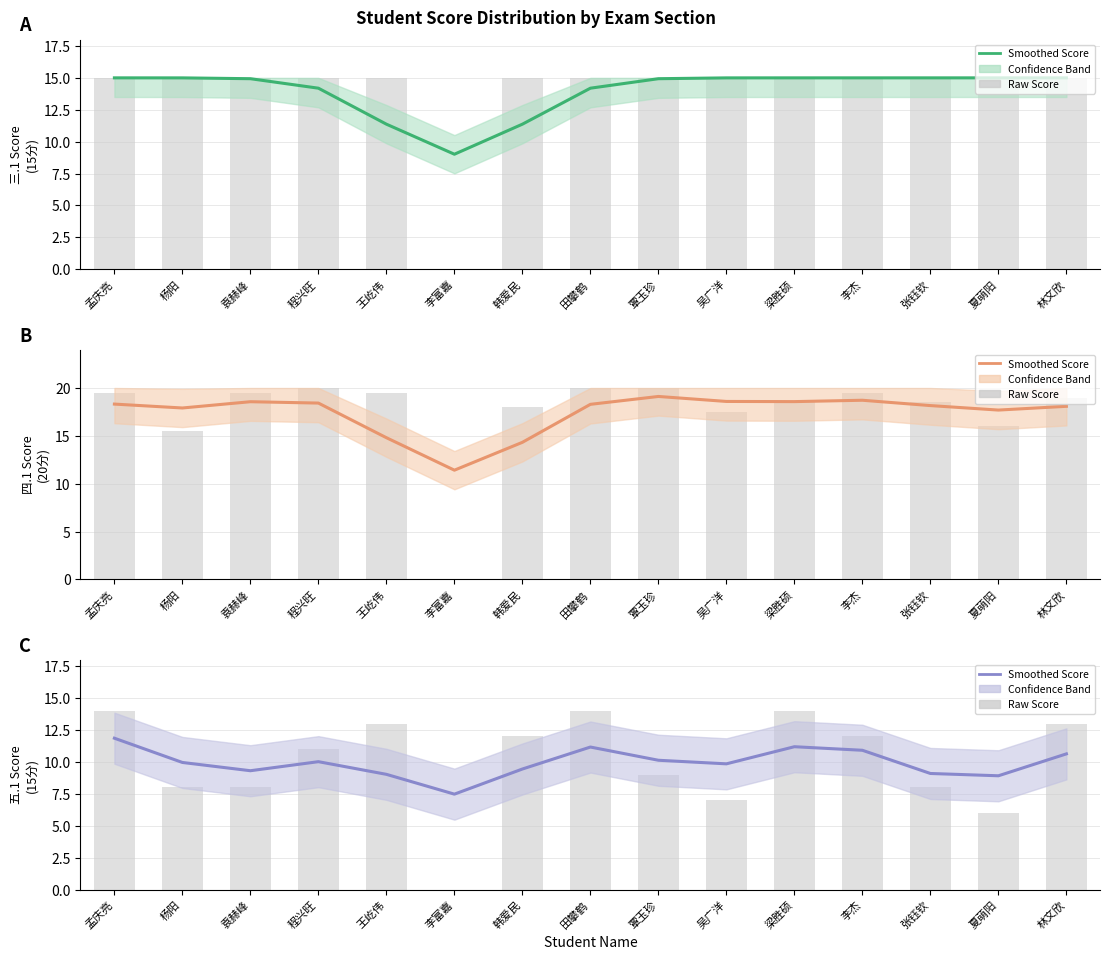

List the series in order of their peak value, highest first.

四.1 Score
(20分), 三.1 Score
(15分), 五.1 Score
(15分)